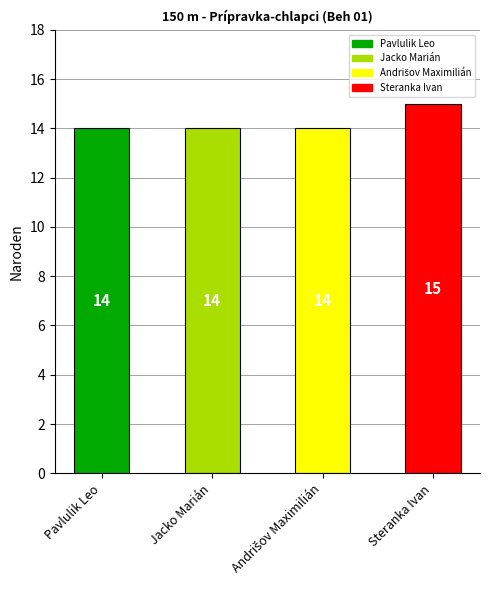

Reading right to left, what are all the values shown in this chart?

15	14	14	14